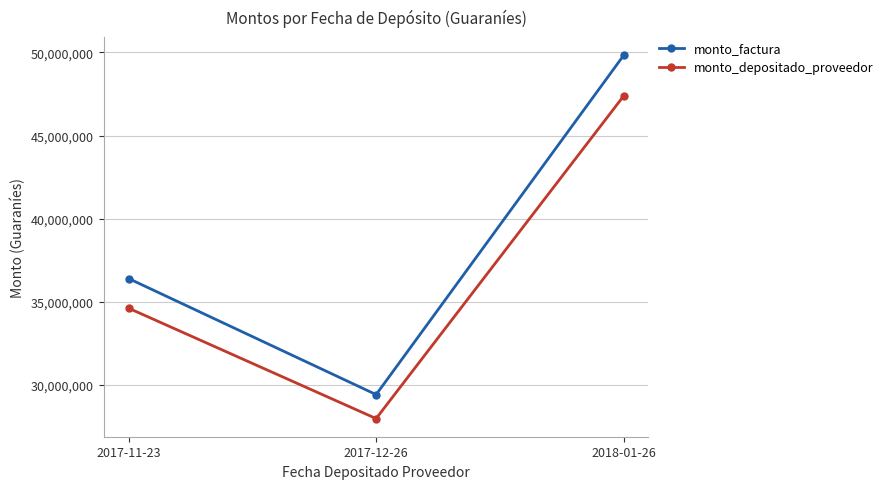

What is the difference between the highest and lowest values at 2017-12-26?

1442115